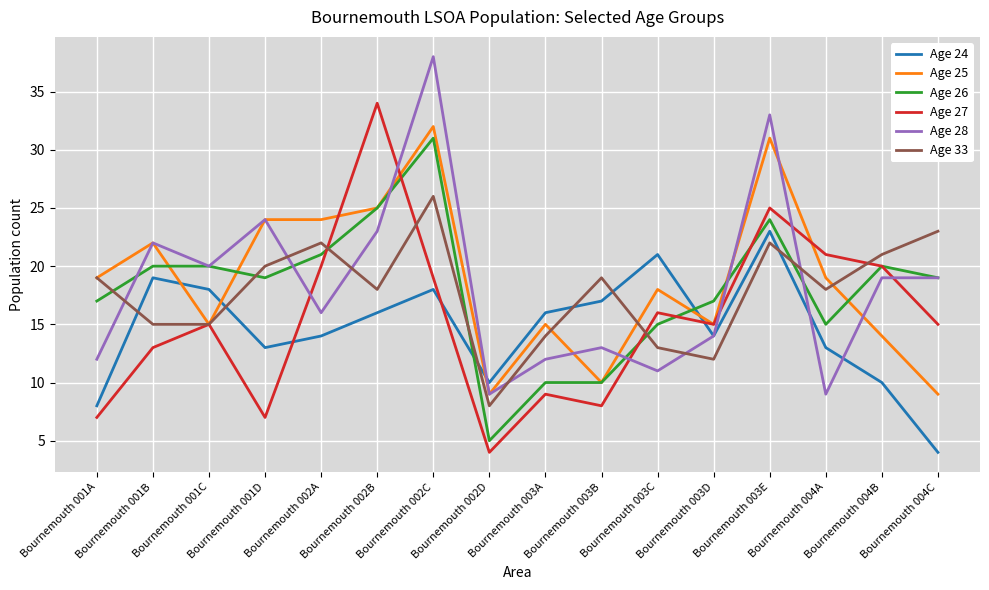

At which label does Age 28 reach its peak?

Bournemouth 002C